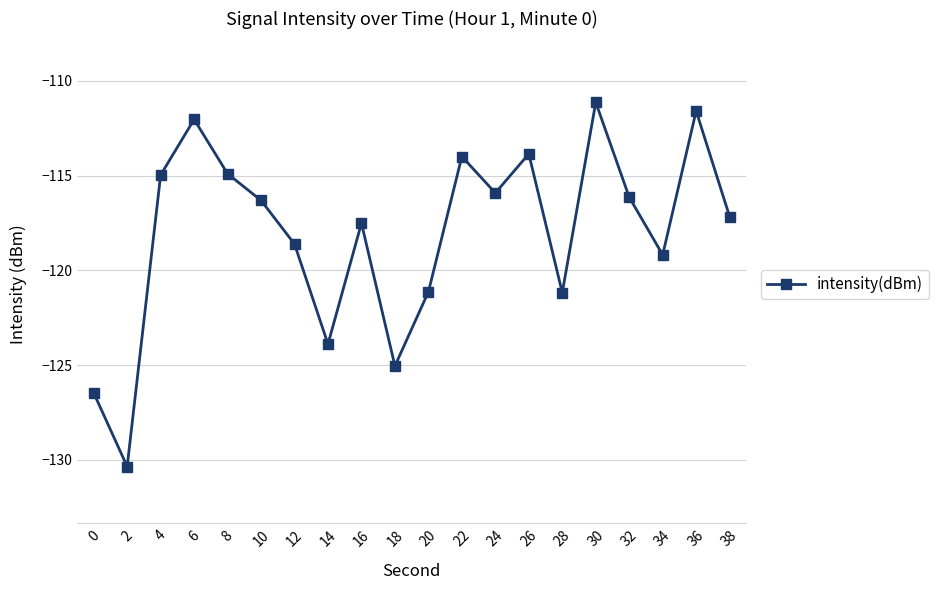

What is the value of the 11th point from the left?

-121.1